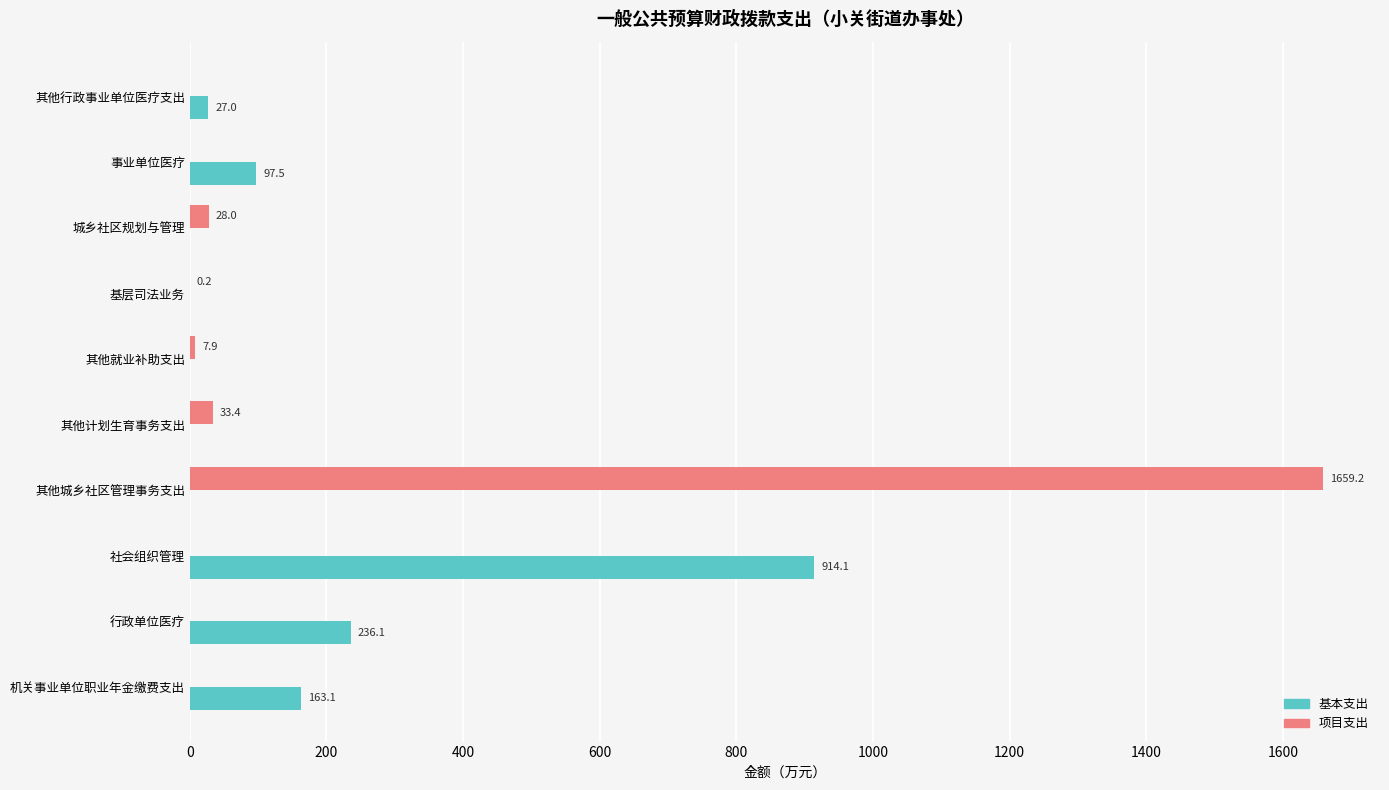

Which series has the largest total across all categories?

项目支出